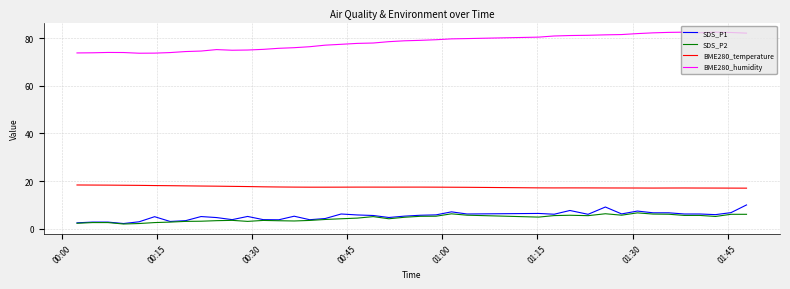

Which series has the largest total across all categories?

BME280_humidity